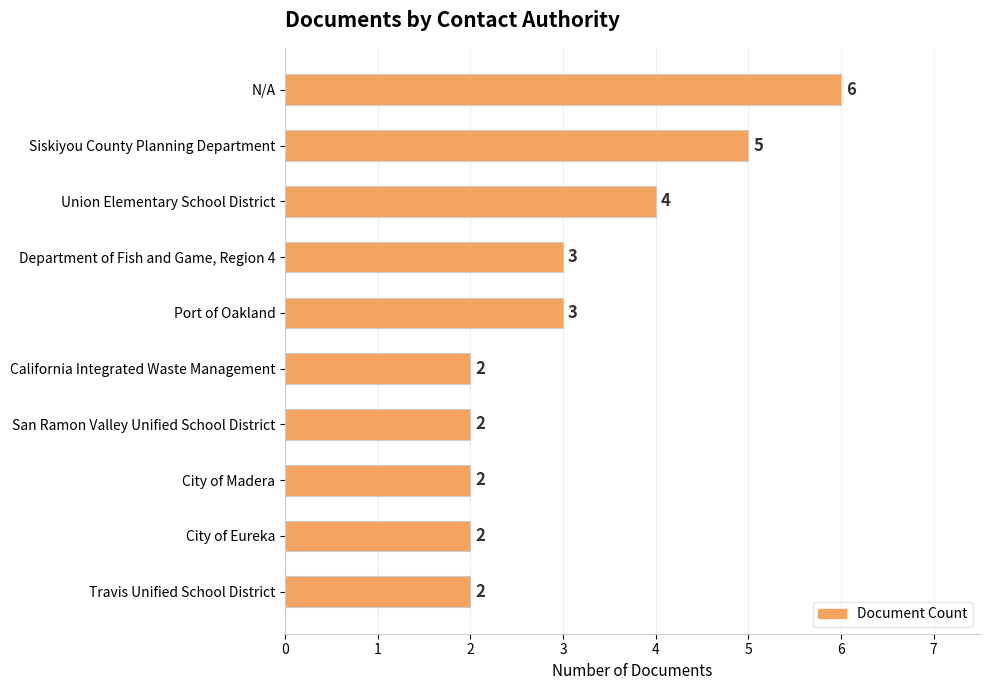

What is the sum of the values at City of Madera and Department of Fish and Game, Region 4?

5